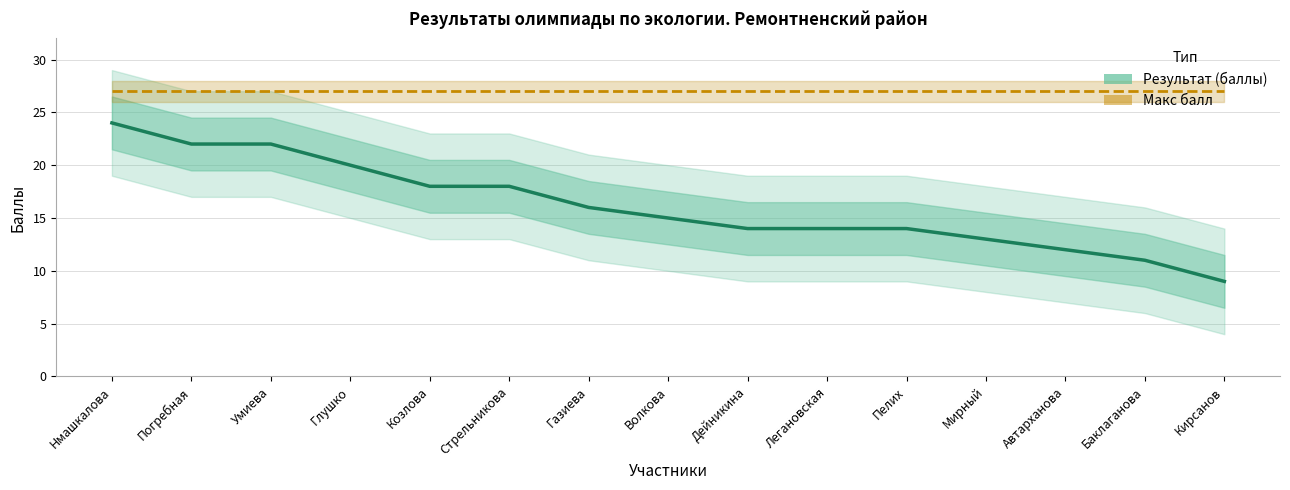

What is the maximum value shown in the chart?

27